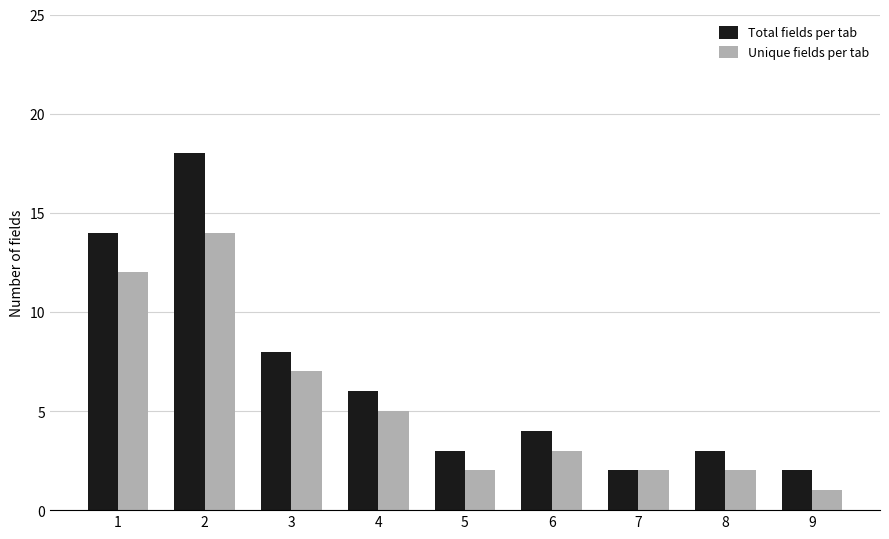

How many categories are shown in the chart?

9